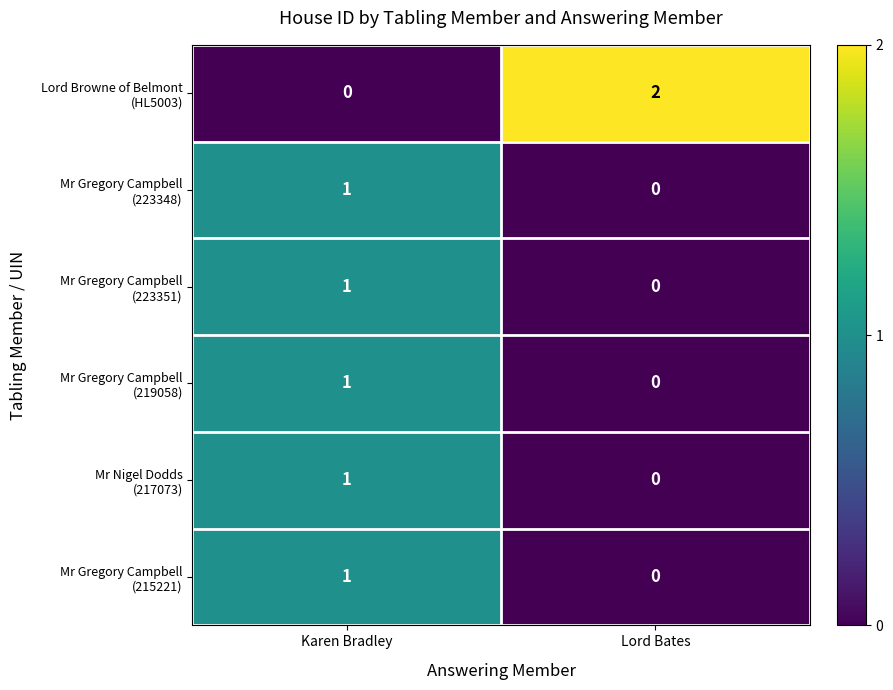

Which label corresponds to the largest value in the chart?

Lord Bates